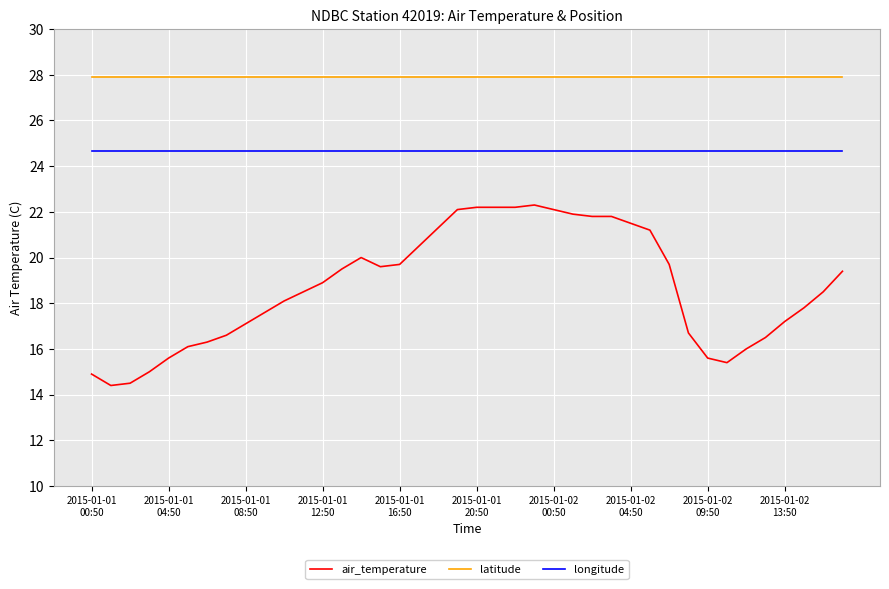

True or false: latitude and longitude cross at least once.

False